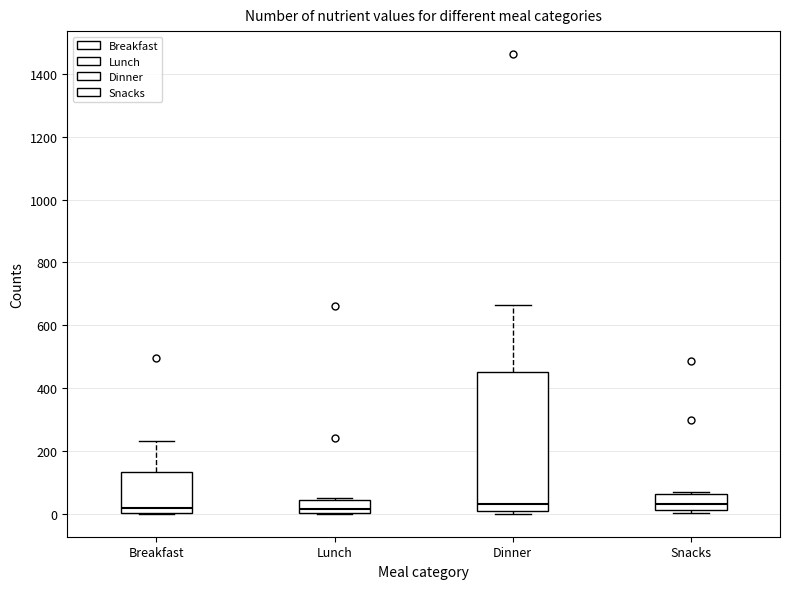

Reading left to right, read every box against the y-axis: the position of its median line, the range the box covers, and the ends of its whiskers. The values are not printed on the chart, so give them approximately, as read against the axis.

Breakfast: median 20, box 0 to 140, whiskers 0 to 240
Lunch: median 20, box 0 to 40, whiskers 0 to 60
Dinner: median 40, box 0 to 460, whiskers 0 (just below the box's lower edge) to 660
Snacks: median 40, box 20 to 60, whiskers 0 to 60